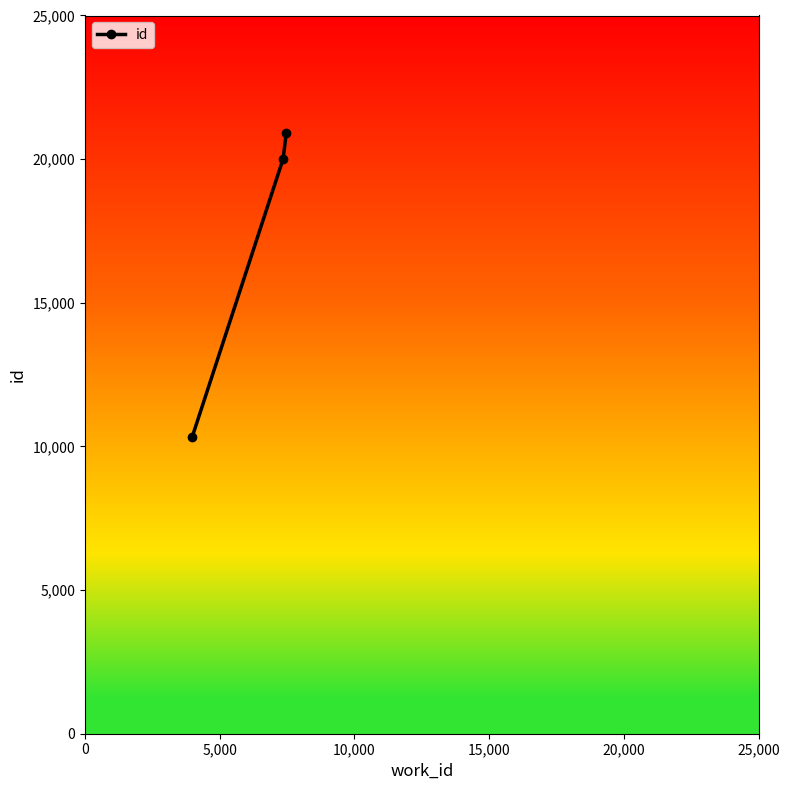

What is the smallest value displayed?

10322